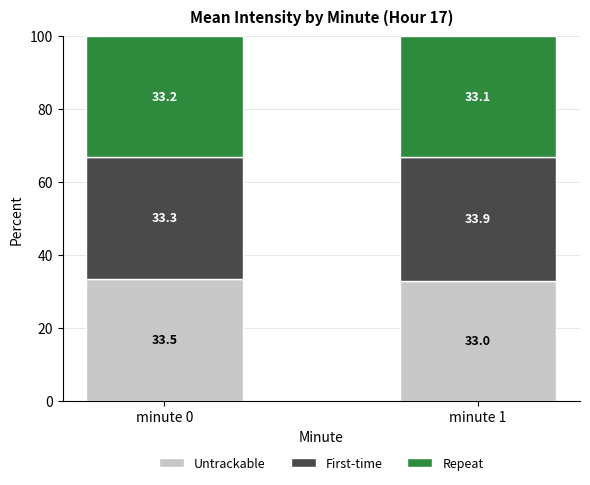

What is the sum of the Untrackable values at minute 0 and minute 1?

66.5